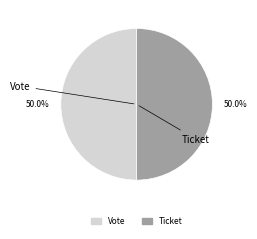

How many slices are in this pie chart?

2